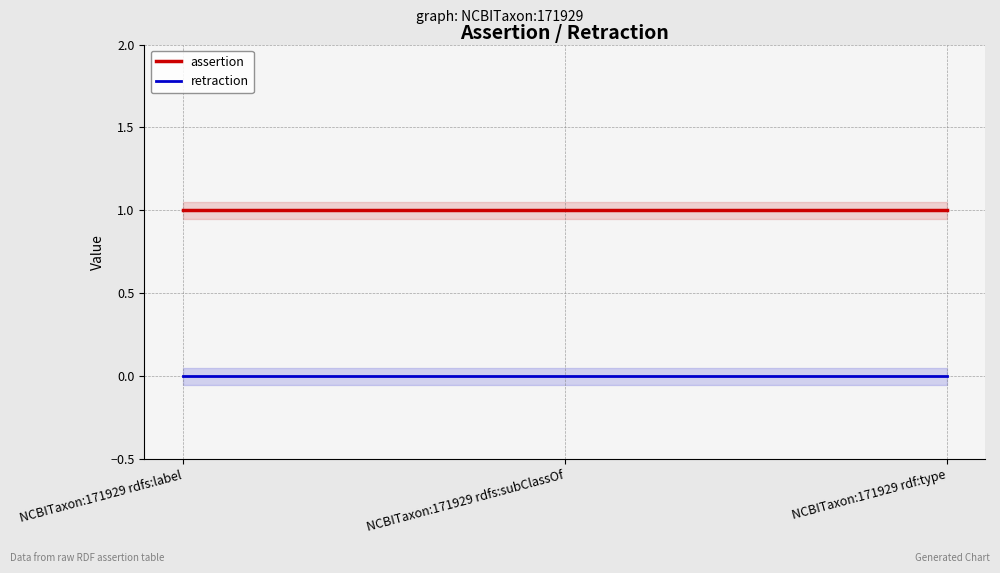

What value does the assertion series have at NCBITaxon:171929 rdfs:label?

1